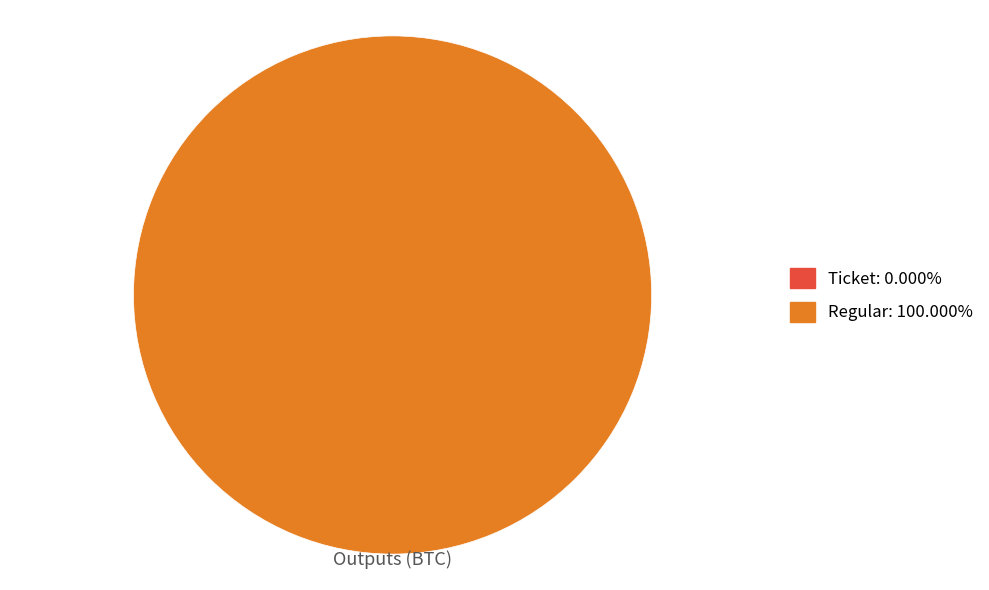

Between Regular and Ticket, which is larger?

Regular